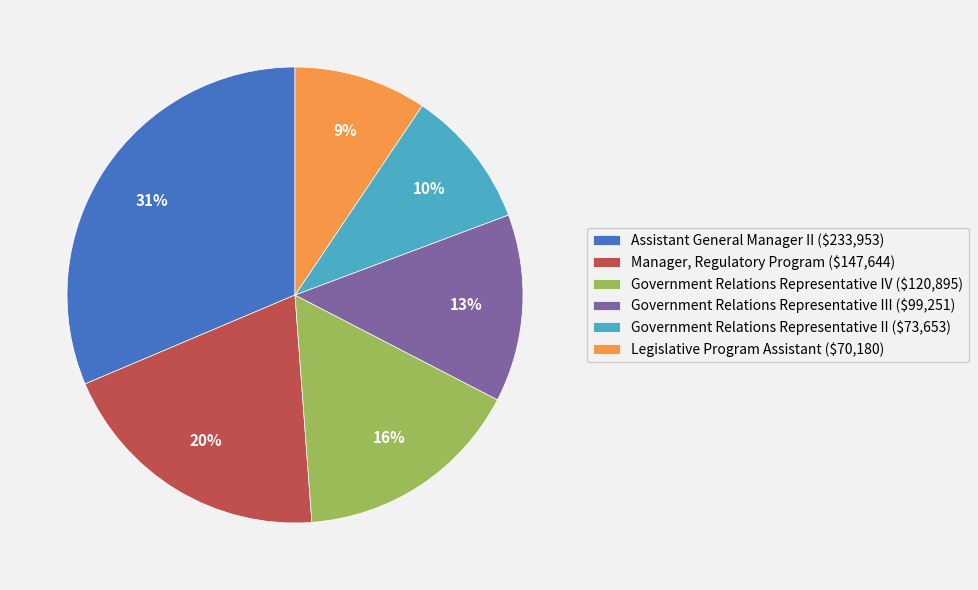

Rank the categories by value from lowest to highest.

Legislative Program Assistant ($70,180), Government Relations Representative II ($73,653), Government Relations Representative III ($99,251), Government Relations Representative IV ($120,895), Manager, Regulatory Program ($147,644), Assistant General Manager II ($233,953)